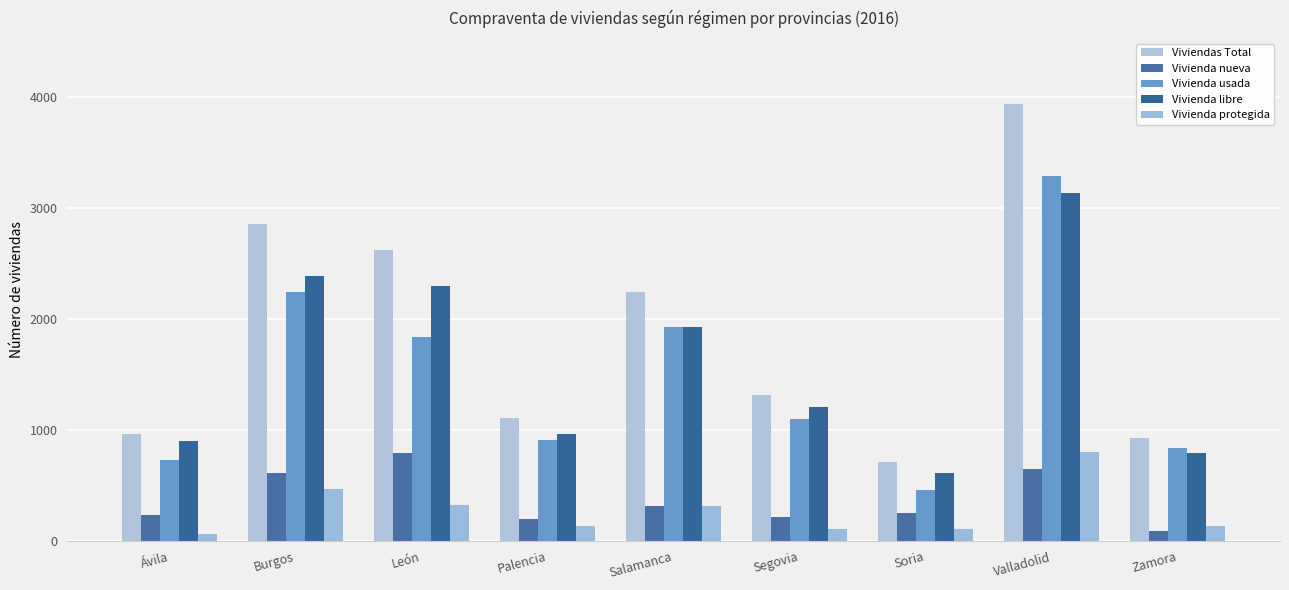

At which label does Vivienda nueva reach its minimum?

Zamora